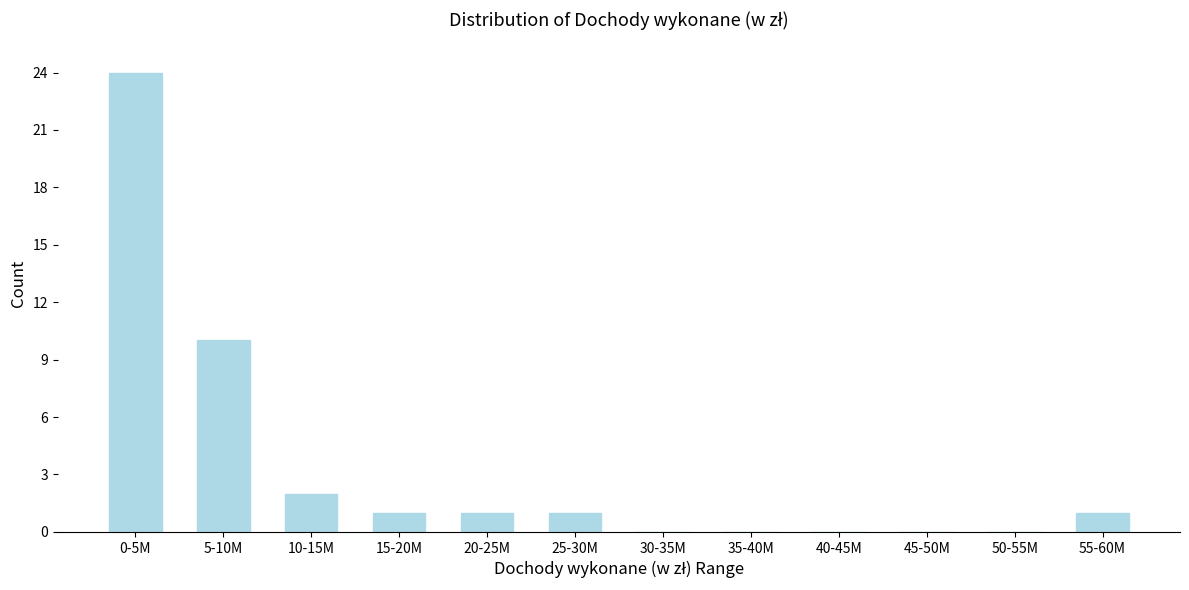

Reading left to right, list all the values displayed in this chart.

0-5M=24	5-10M=10	10-15M=2	15-20M=1	20-25M=1	25-30M=1	30-35M=0	35-40M=0	40-45M=0	45-50M=0	50-55M=0	55-60M=1